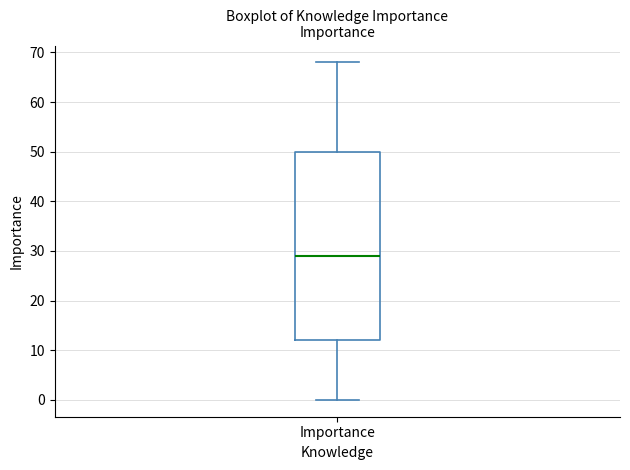

Where does the lower whisker of the box for Importance end on the y-axis? The values are not printed on the chart, so give them approximately, as read against the axis.

0